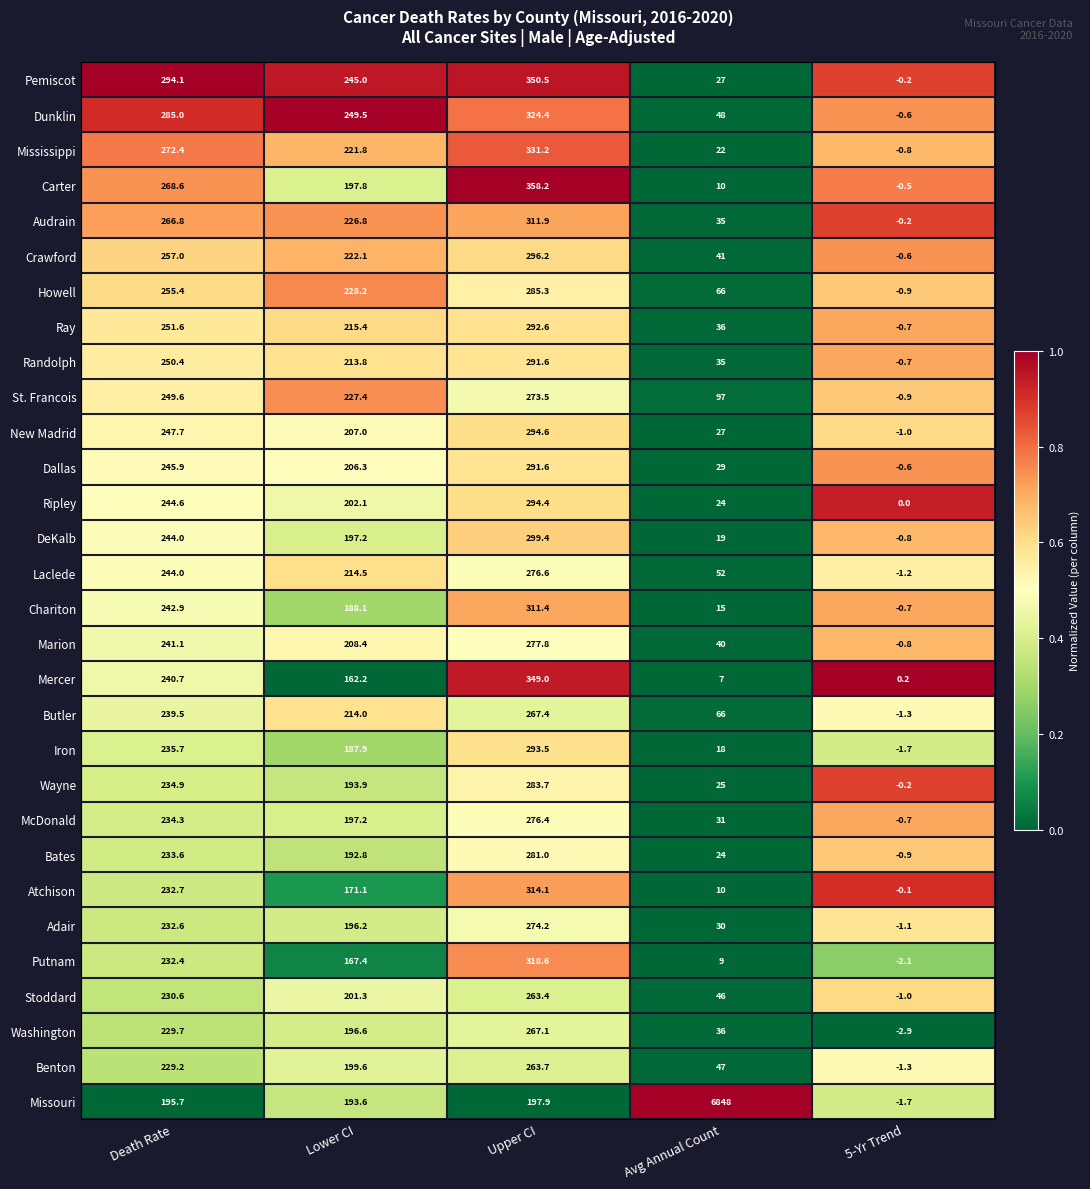

Which label corresponds to the largest value in the chart?

Avg Annual Count